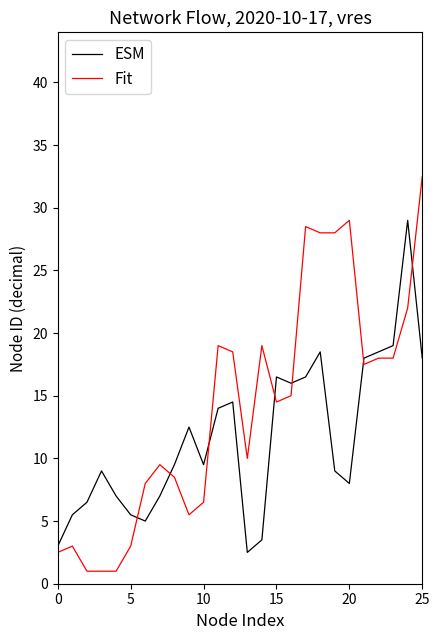

Reading left to right, list all the values displayed in this chart.

ESM: 3.0	5.5	6.5	9.0	7.0	5.5	5.0	7.0	9.5	12.5	9.5	14.0	14.5	2.5	3.5	16.5	16.0	16.5	18.5	9.0	8.0	18.0	18.5	19.0	29.0	18.0
Fit: 2.5	3.0	1.0	1.0	1.0	3.0	8.0	9.5	8.5	5.5	6.5	19.0	18.5	10.0	19.0	14.5	15.0	28.5	28.0	28.0	29.0	17.5	18.0	18.0	22.0	32.5